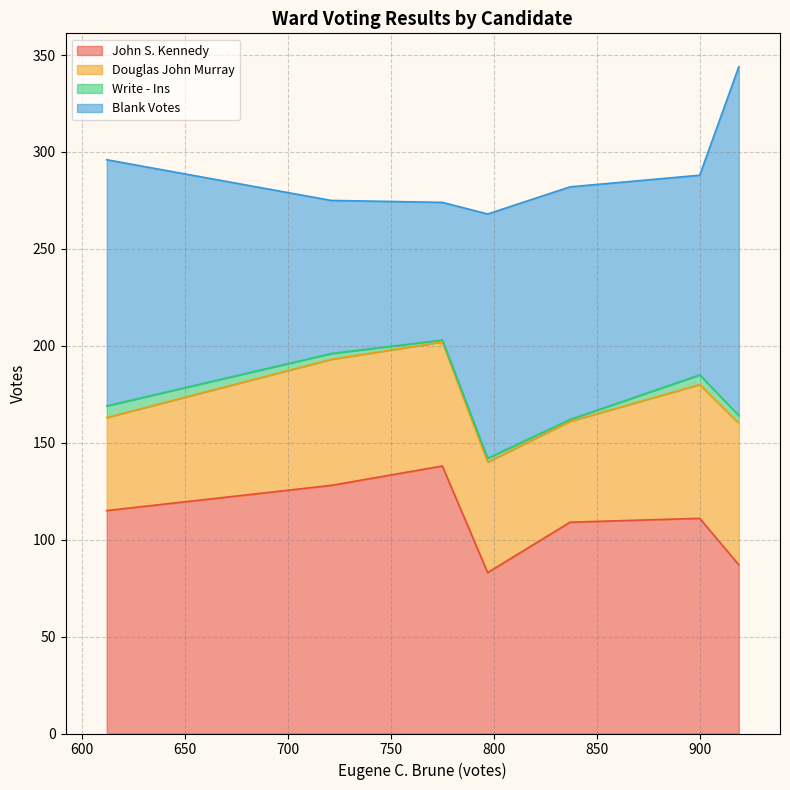

How many values in the Douglas John Murray series exceed 64?

3